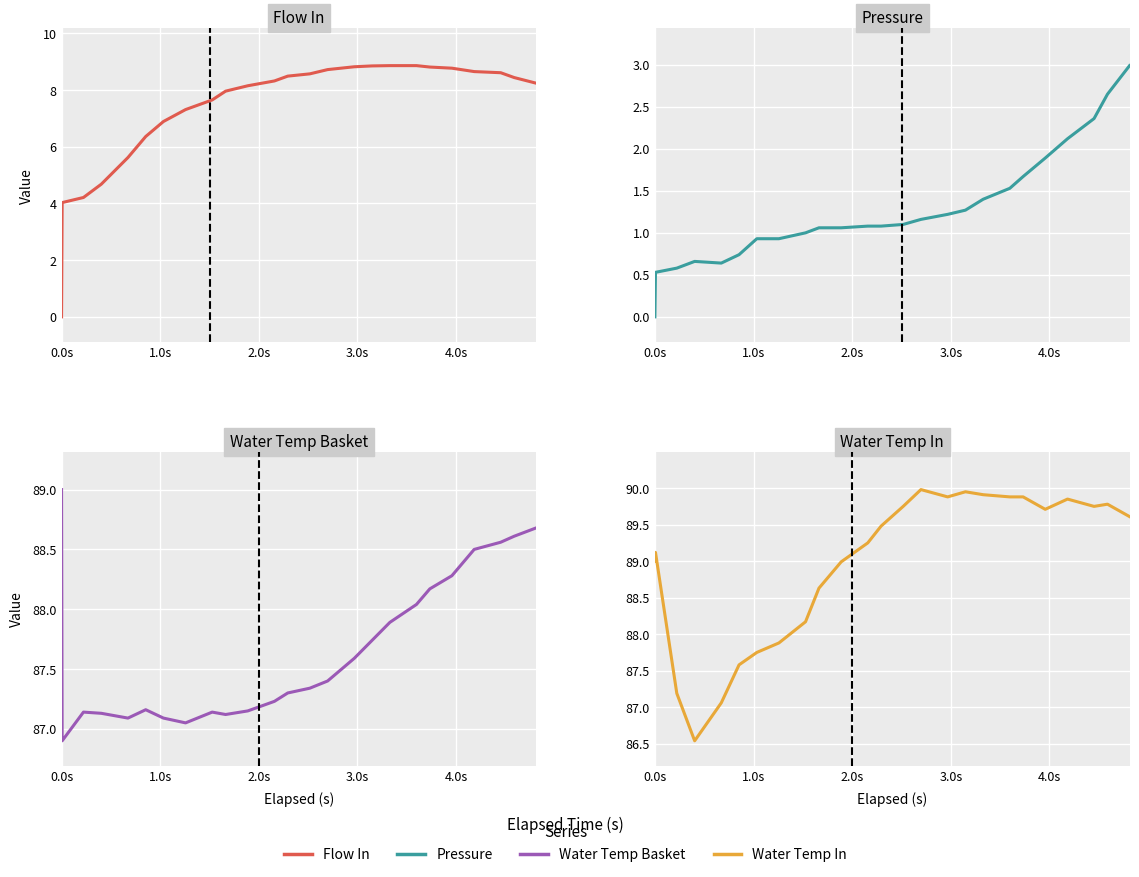

Rank the series by their maximum value, from lowest to highest.

Pressure, Flow In, Water Temp Basket, Water Temp In